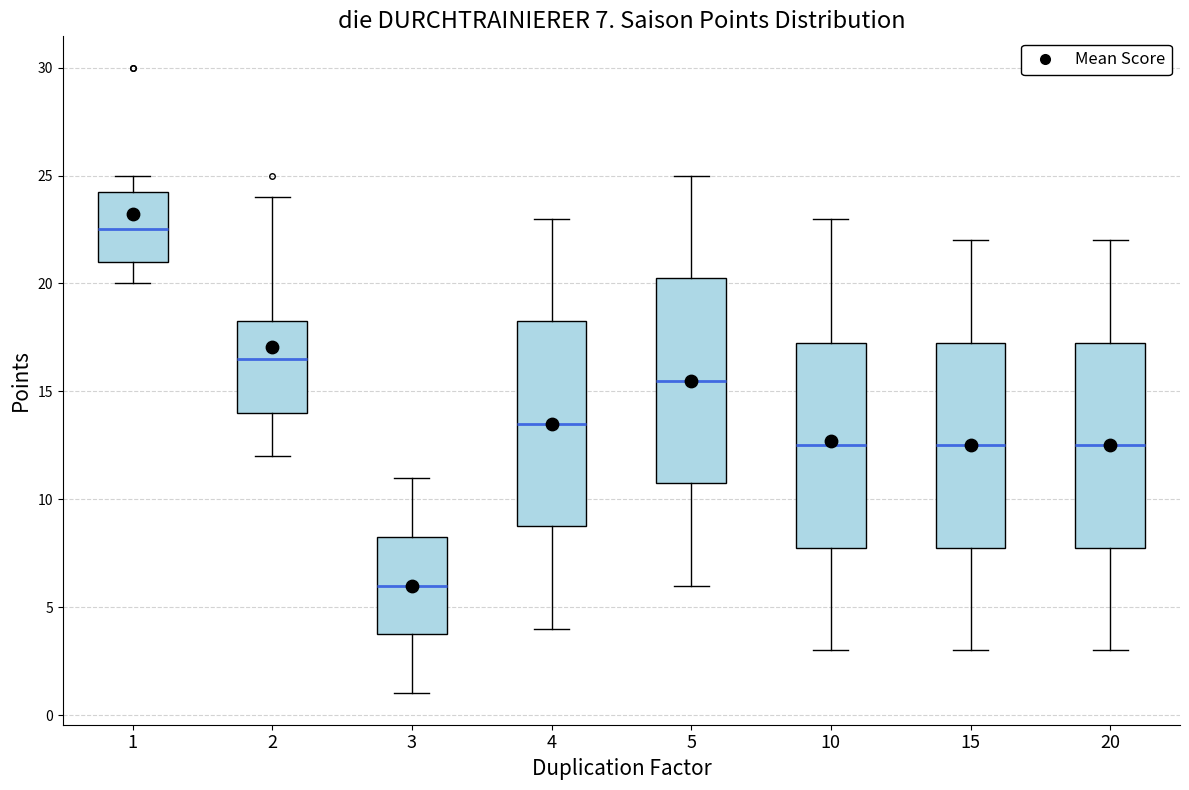

Which box's median line is the highest?

1